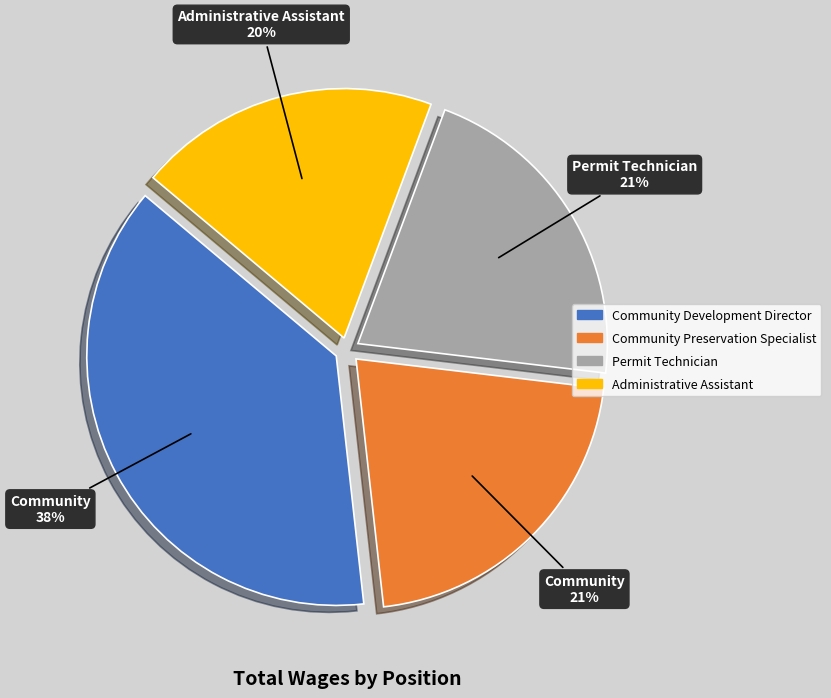

Which has a higher value, Community Preservation Specialist or Administrative Assistant?

Community Preservation Specialist